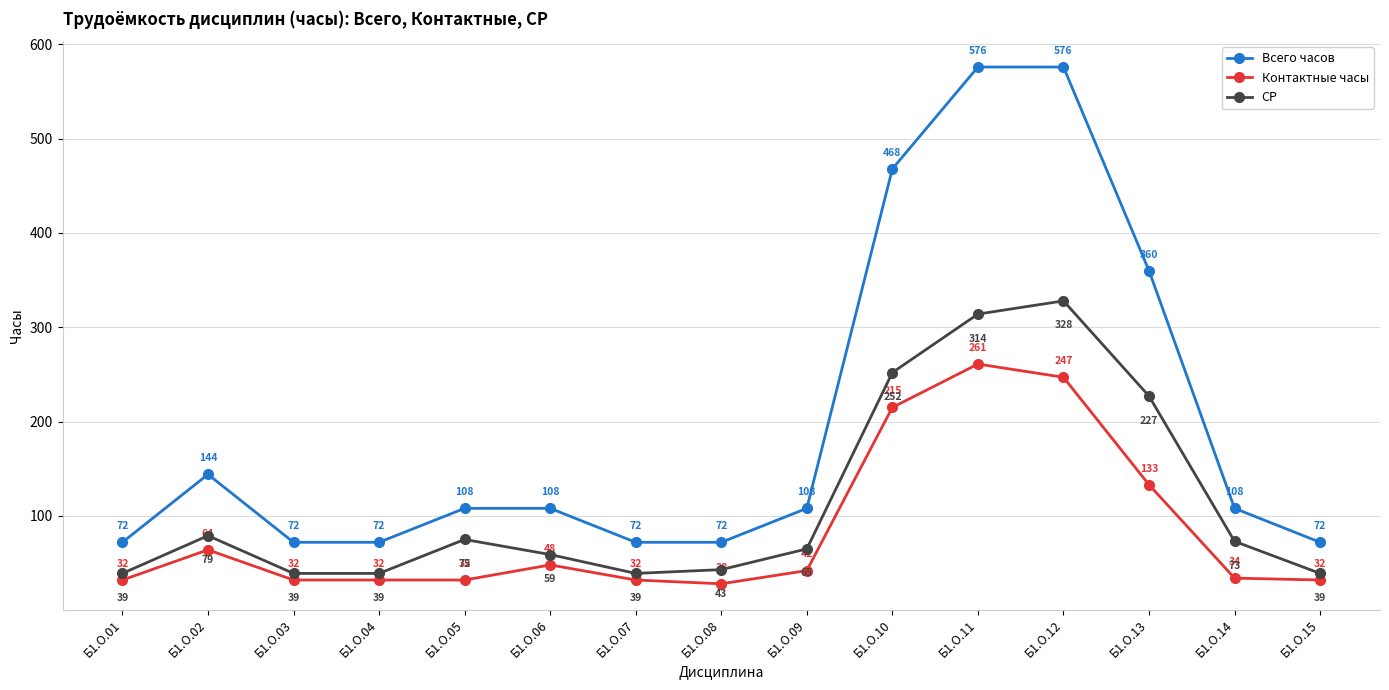

How many lines are shown in the chart?

3